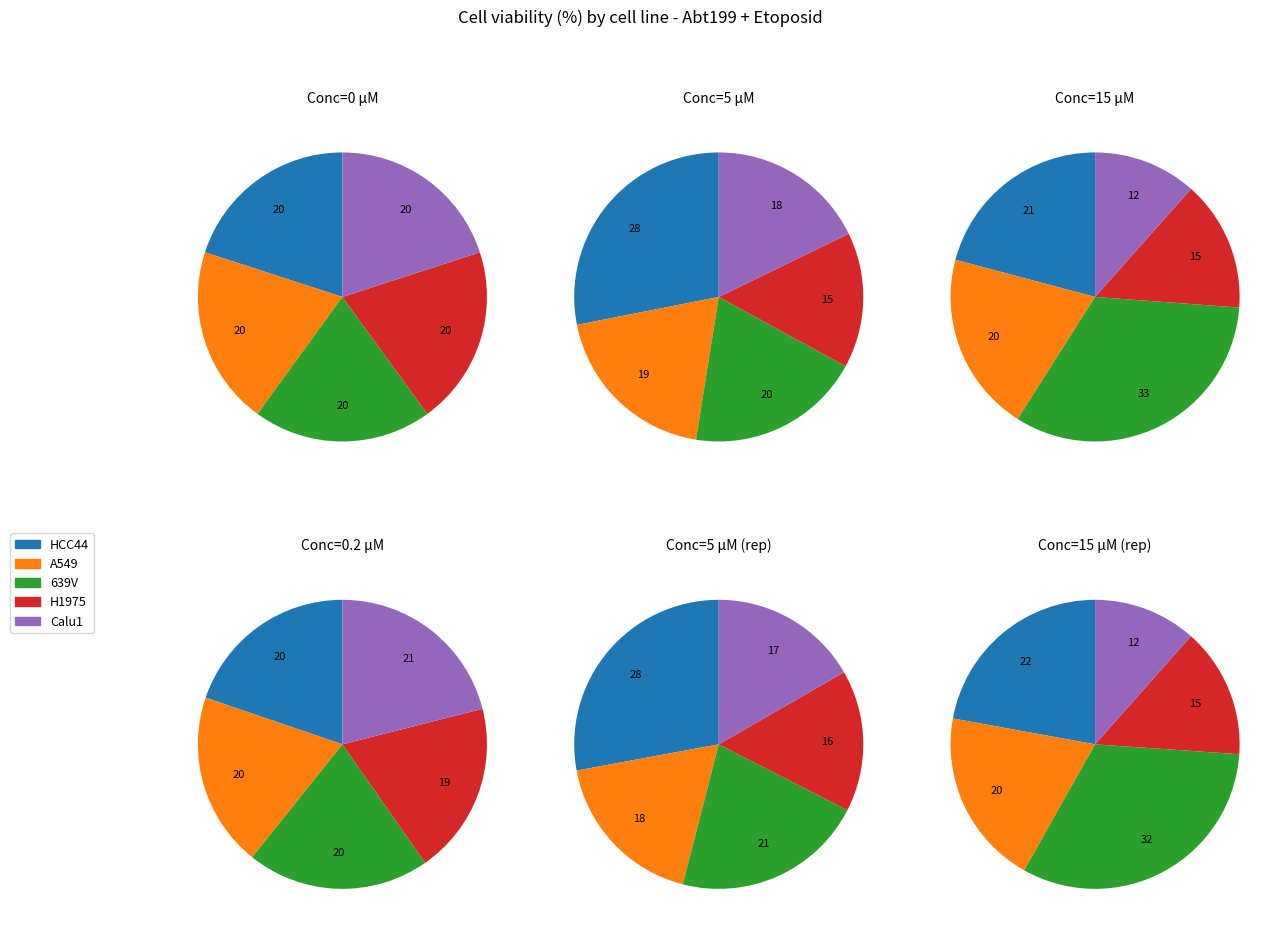

True or false: 639V_5 accounts for 1% of the total.

False